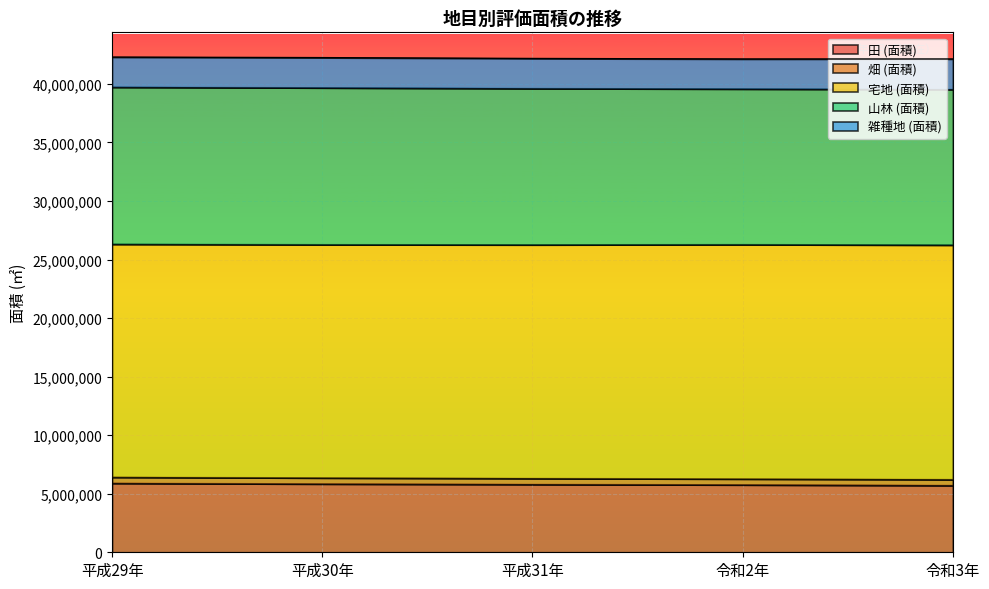

The value of 山林 (面積) at 平成31年 is 13344009. True or false?

True